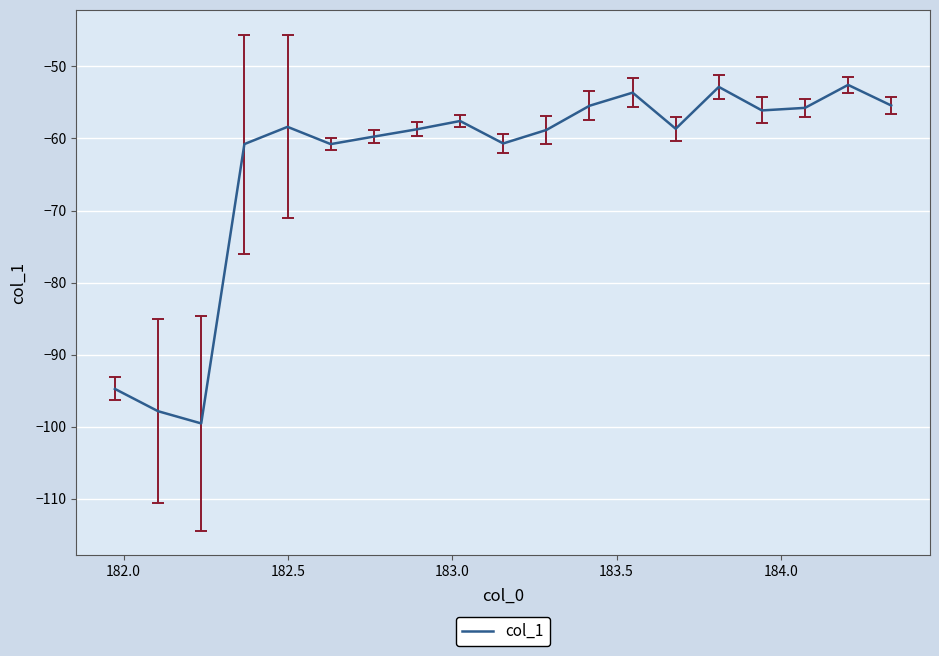

What is the greatest value displayed?

-52.6